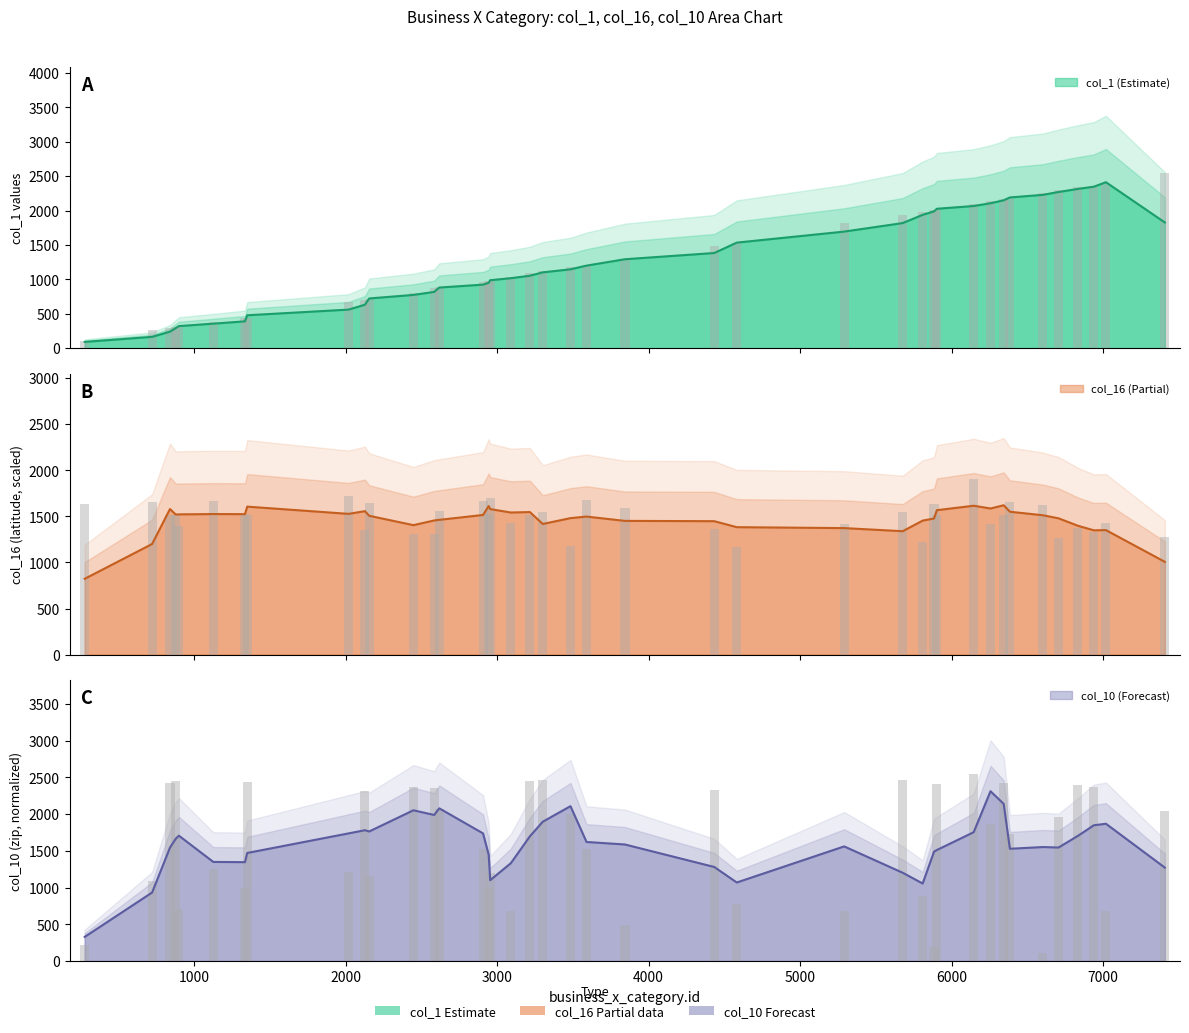

The col_1 series shows 1173.2 at 2019. True or false?

False